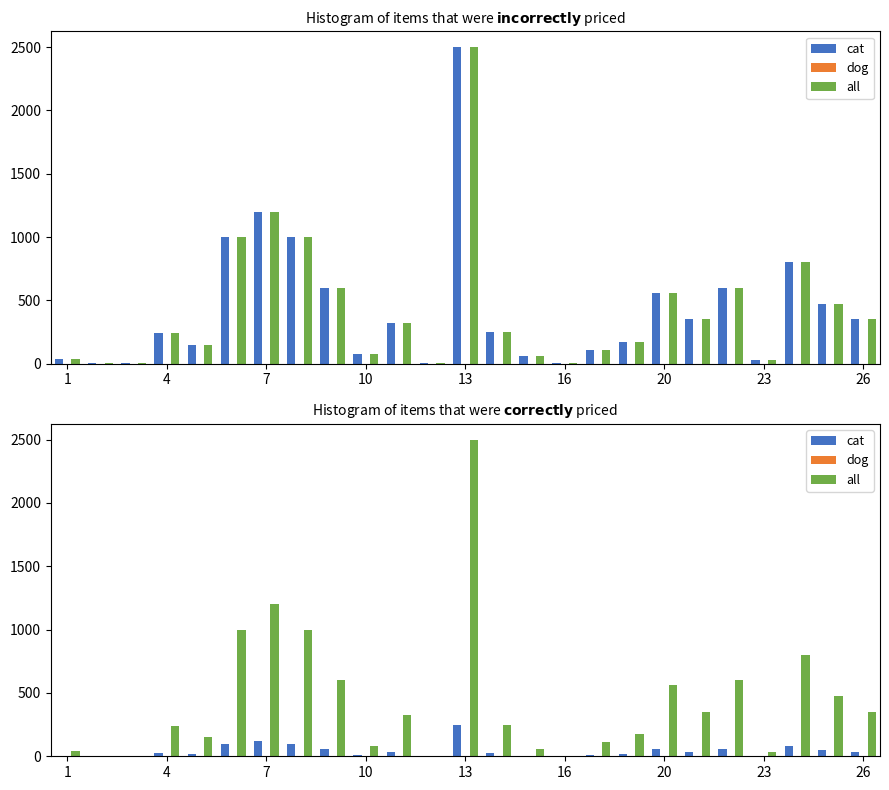

True or false: cat has a value of 5.6 at 13.

False